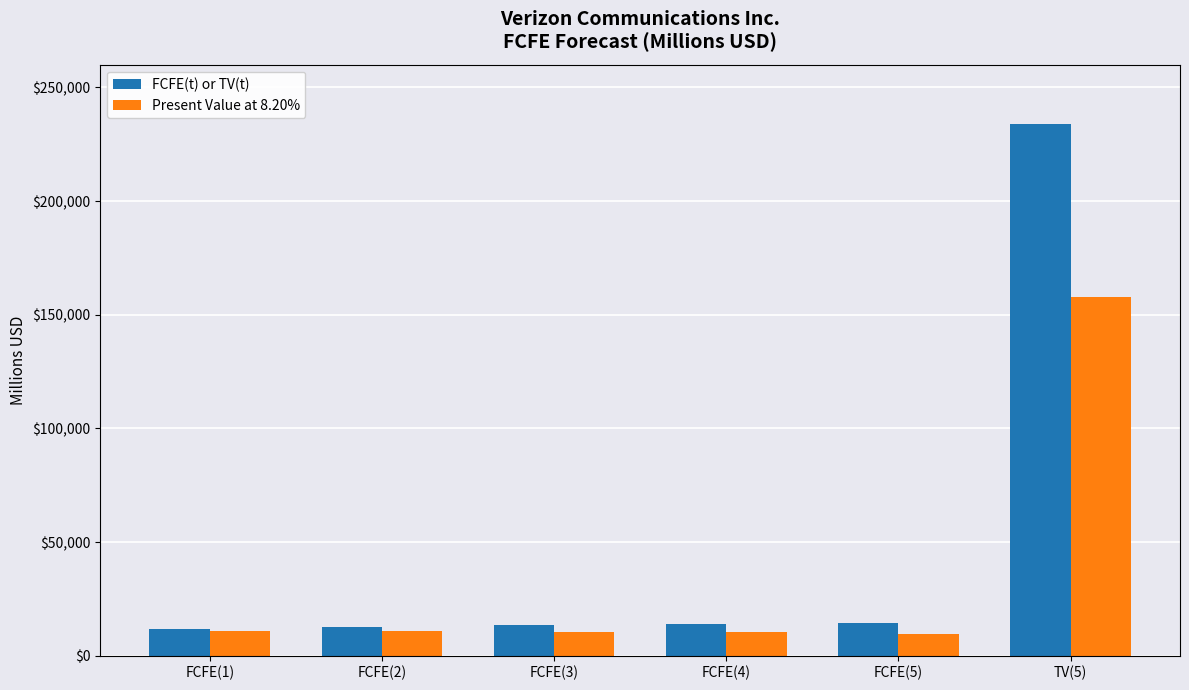

What is the value of the FCFE(t) or TV(t) bar at the 6th from the left?

233992